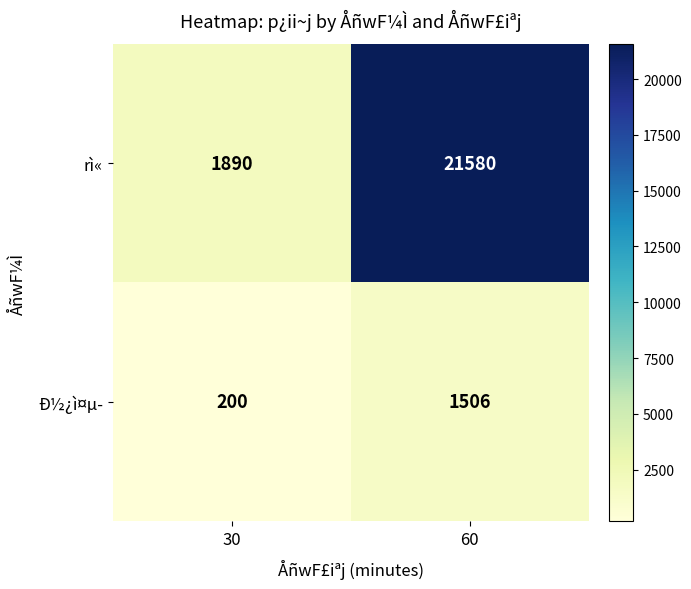

Where is Ð½¿ì¤µ­ nearest to the value 853?

30